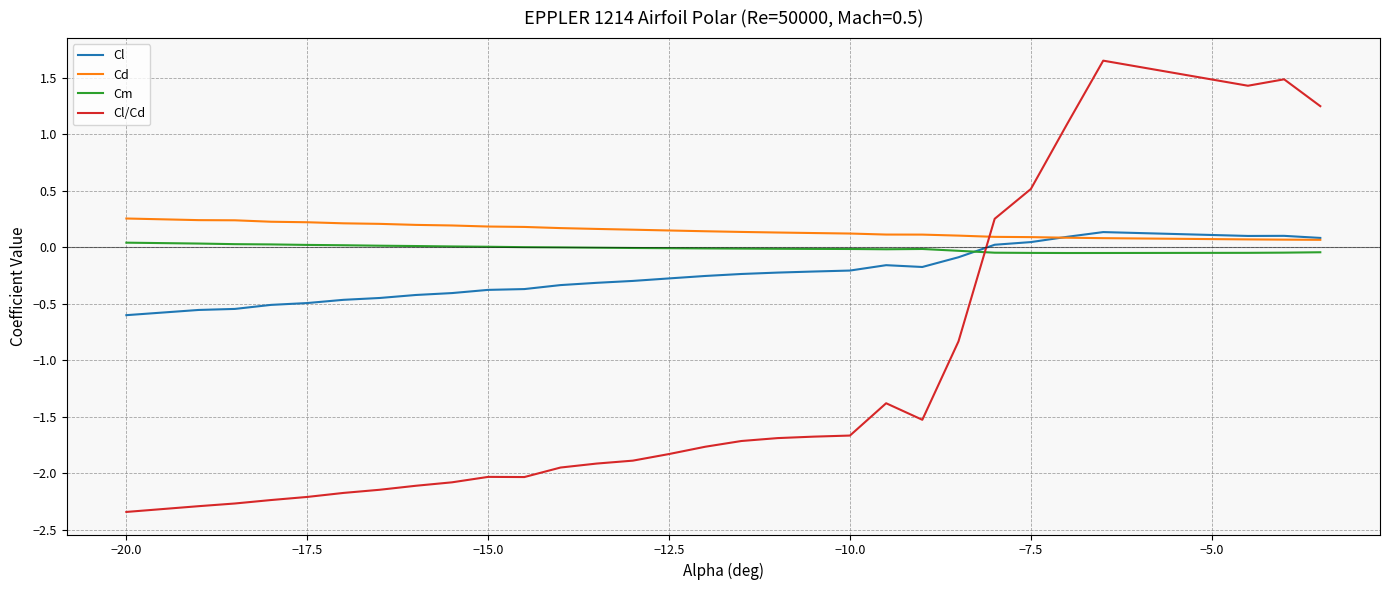

Which series has the largest range (max minus min)?

Cl/Cd